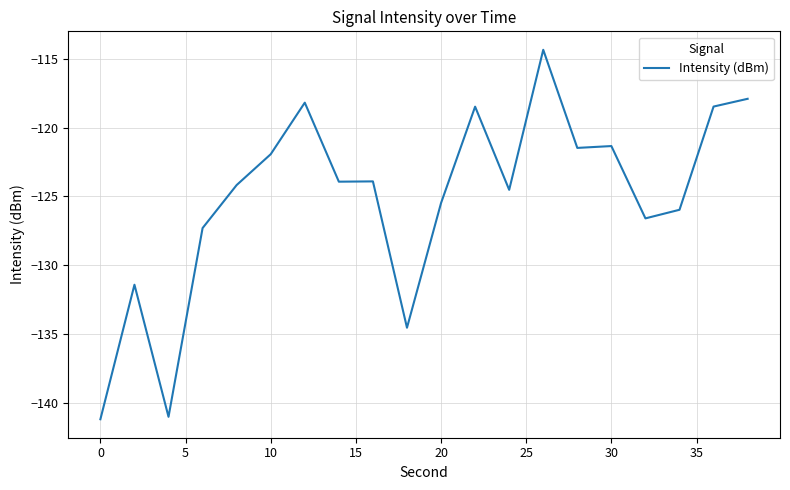

What is the smallest value displayed?

-141.2